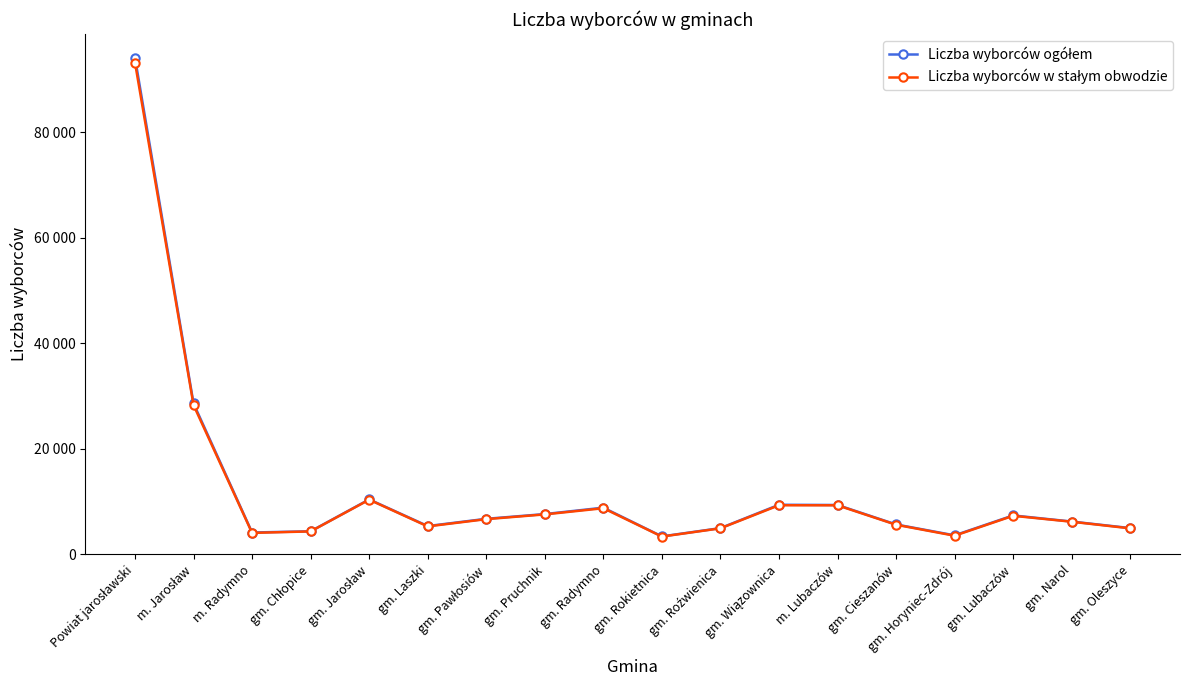

True or false: Liczba wyborców ogółem and Liczba wyborców w stałym obwodzie cross at least once.

False